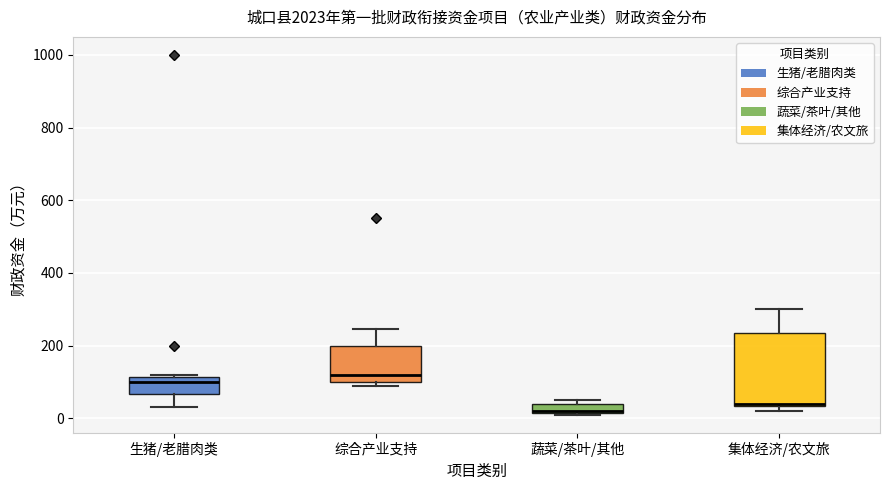

Which box is the tallest, from its lower edge to its upper edge?

集体经济/农文旅